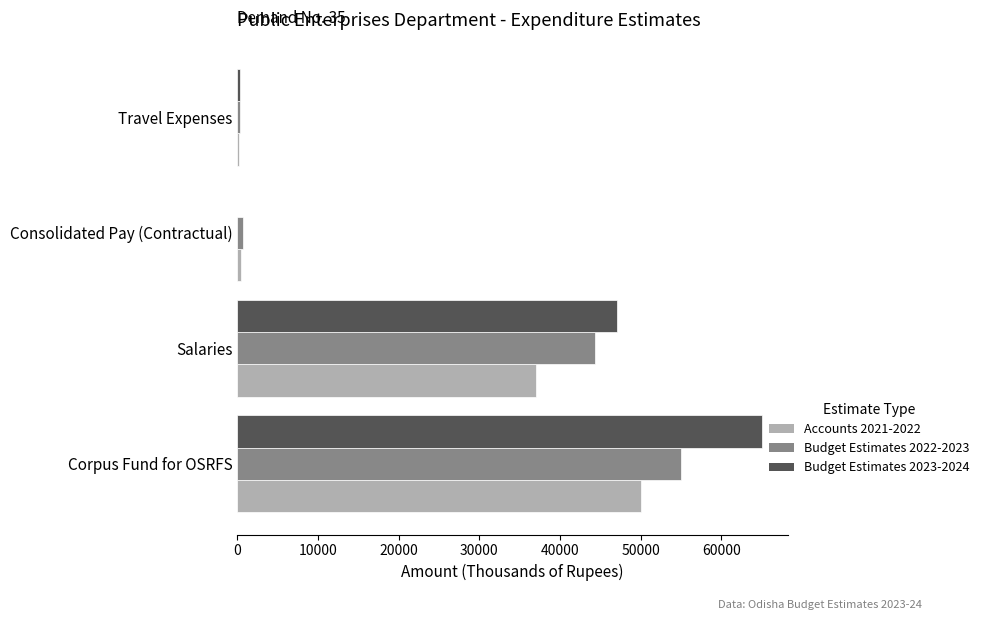

What is the total value across all series at Salaries?

128448